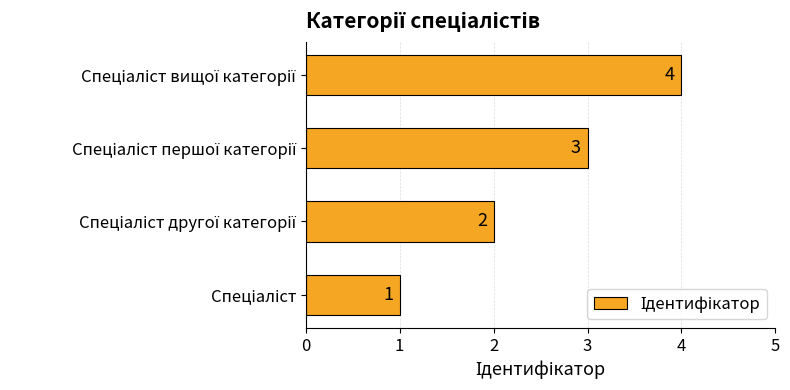

How many values are between 2 and 4?

3